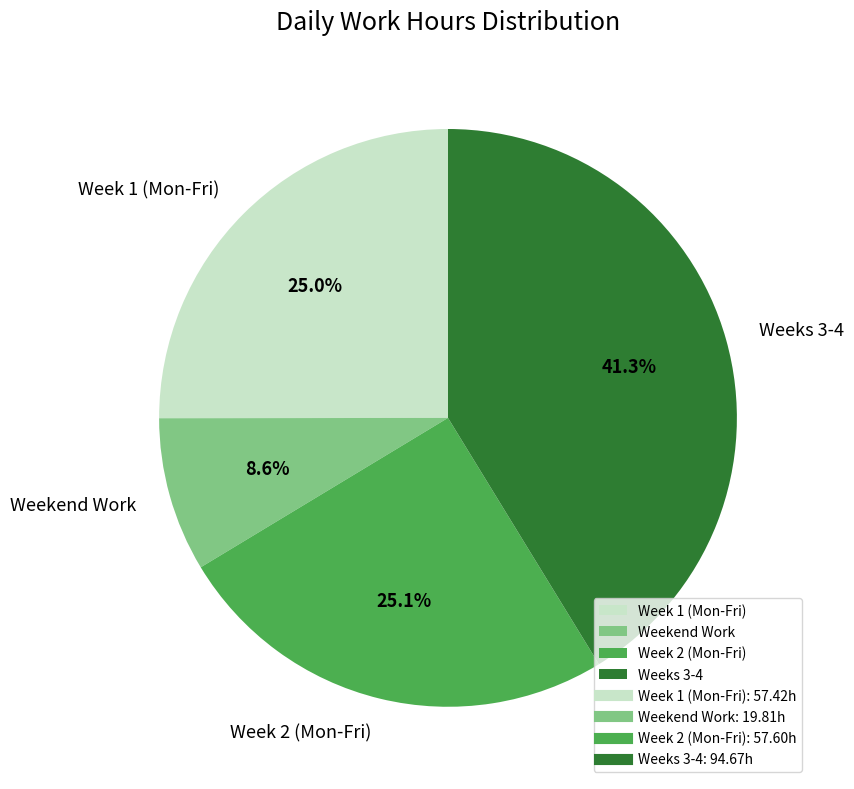

Which slice is the smallest?

Weekend Work